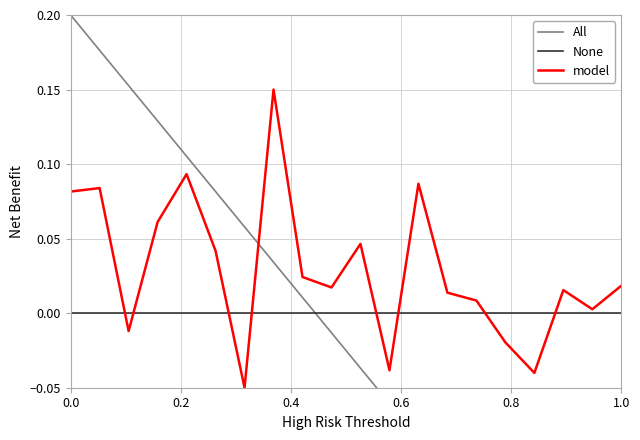

Is it true that None equals 0.0 at 1.0?

True